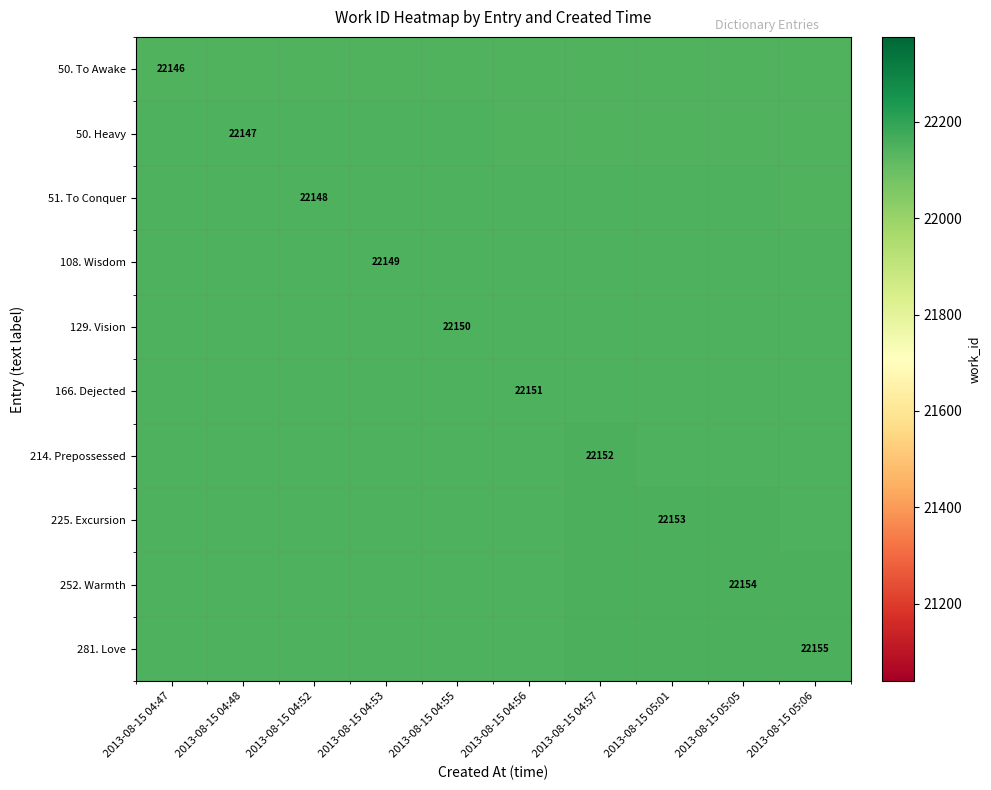

What value does the 51. To Conquer series have at 2013-08-15 05:06?

22146.6